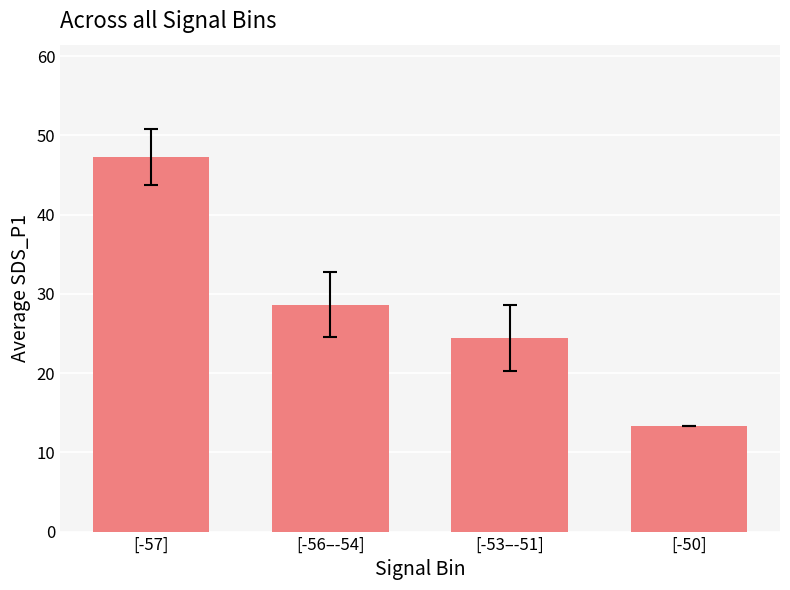

List the labels in order of value, largest first.

[-57], [-56–-54], [-53–-51], [-50]